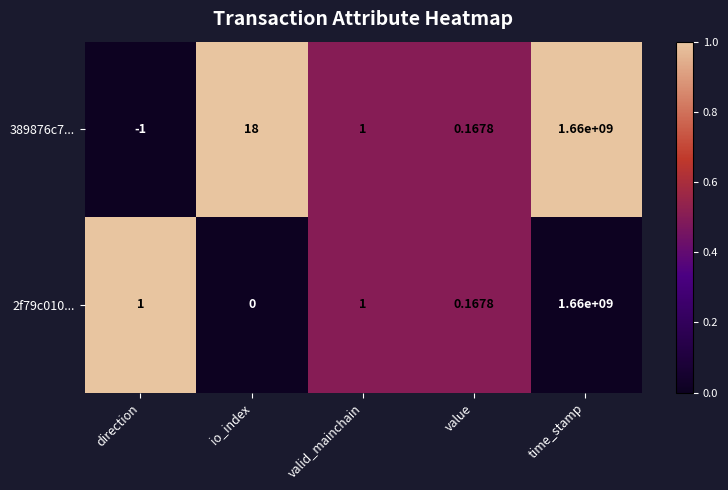

At which category does the chart reach its minimum across all series?

direction